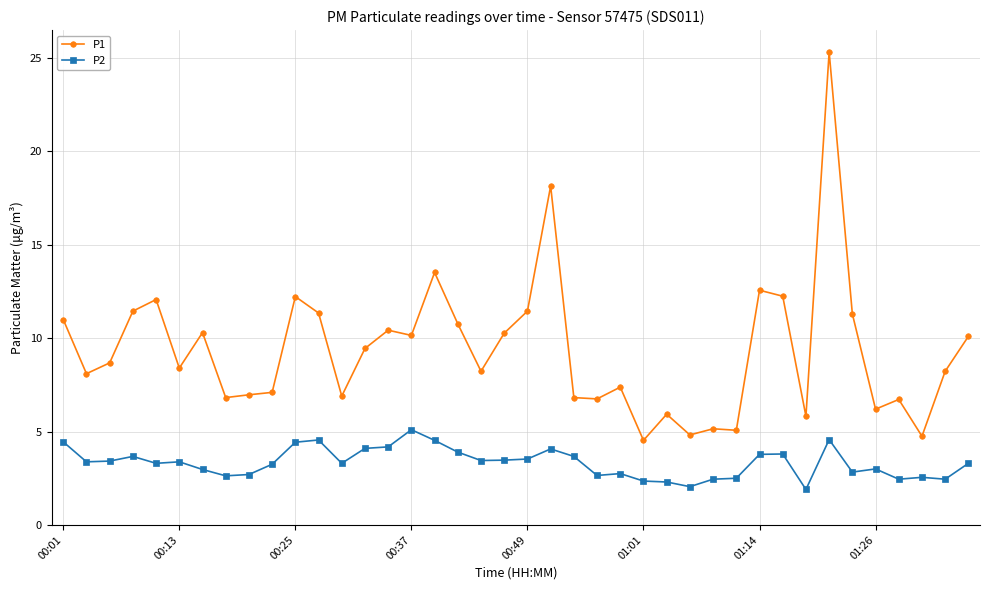

Count the number of data series in this chart.

2